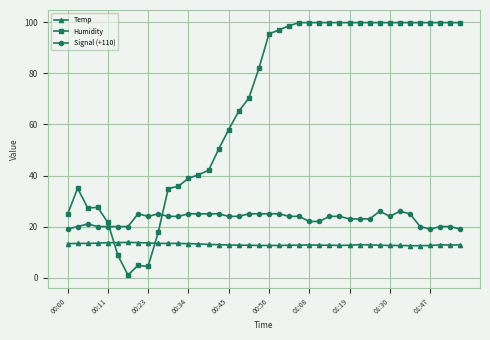

What is the difference between the second highest and minimum values in the Signal (+110) series?

7.0